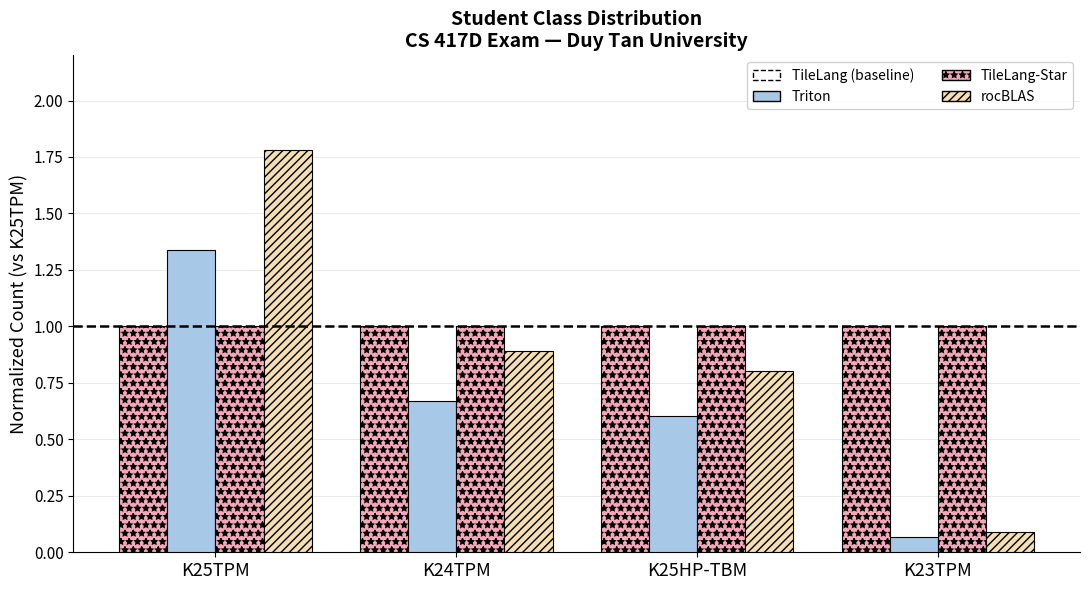

At which category does the chart reach its minimum across all series?

K23TPM